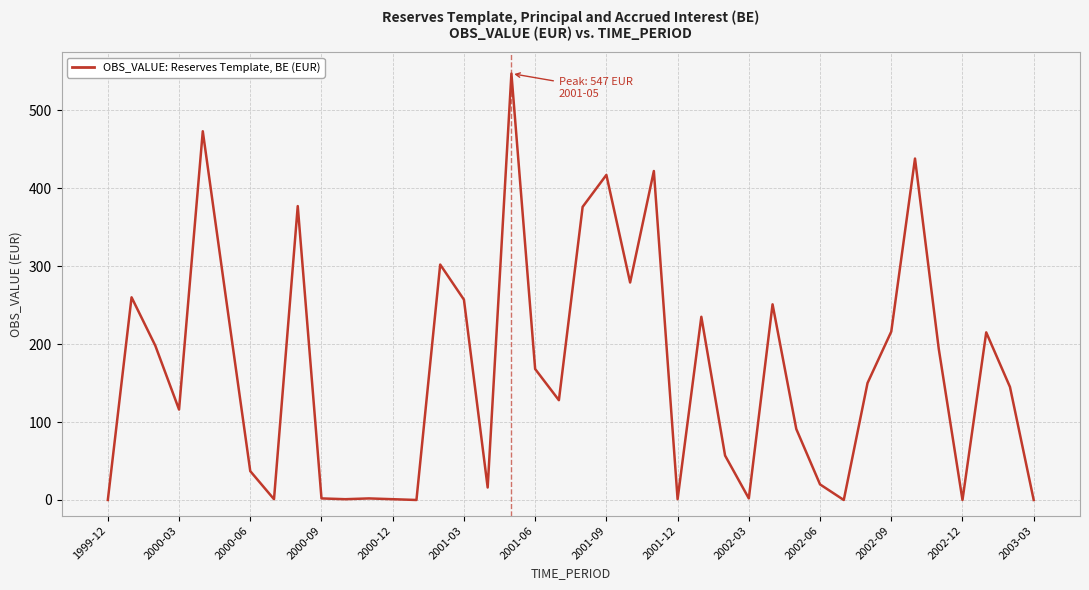

What is the average value?

166